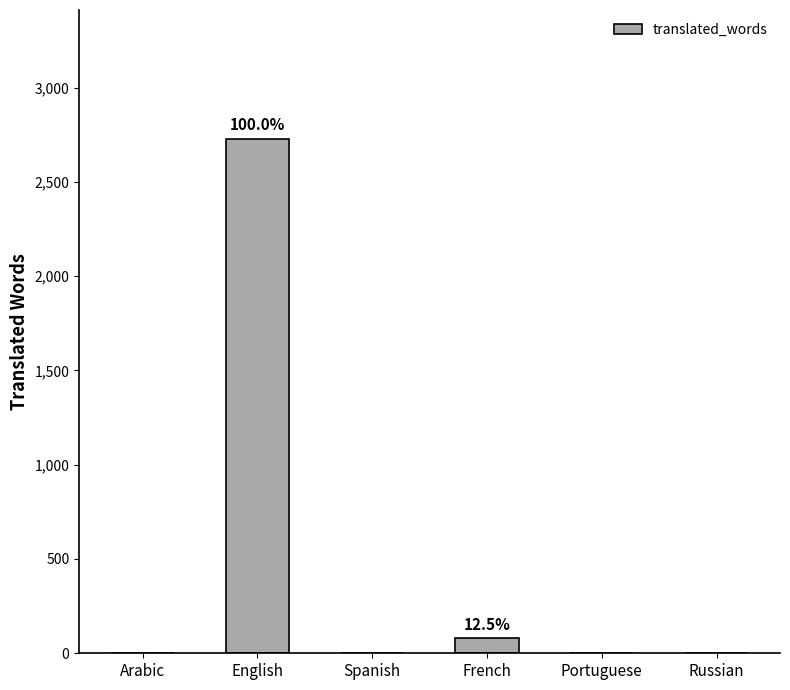

What is the change in value from English to Russian?

-2729